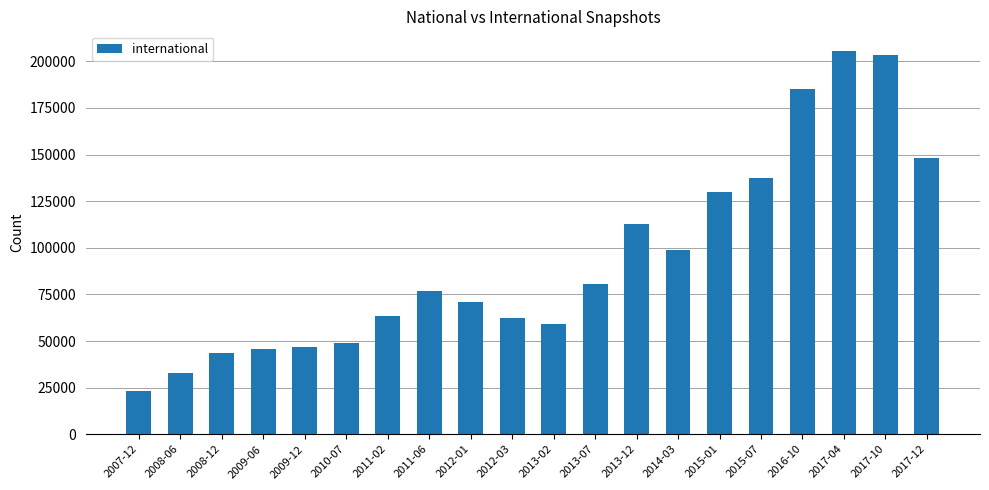

Is it true that the value at 2014-03 is 99010?

True